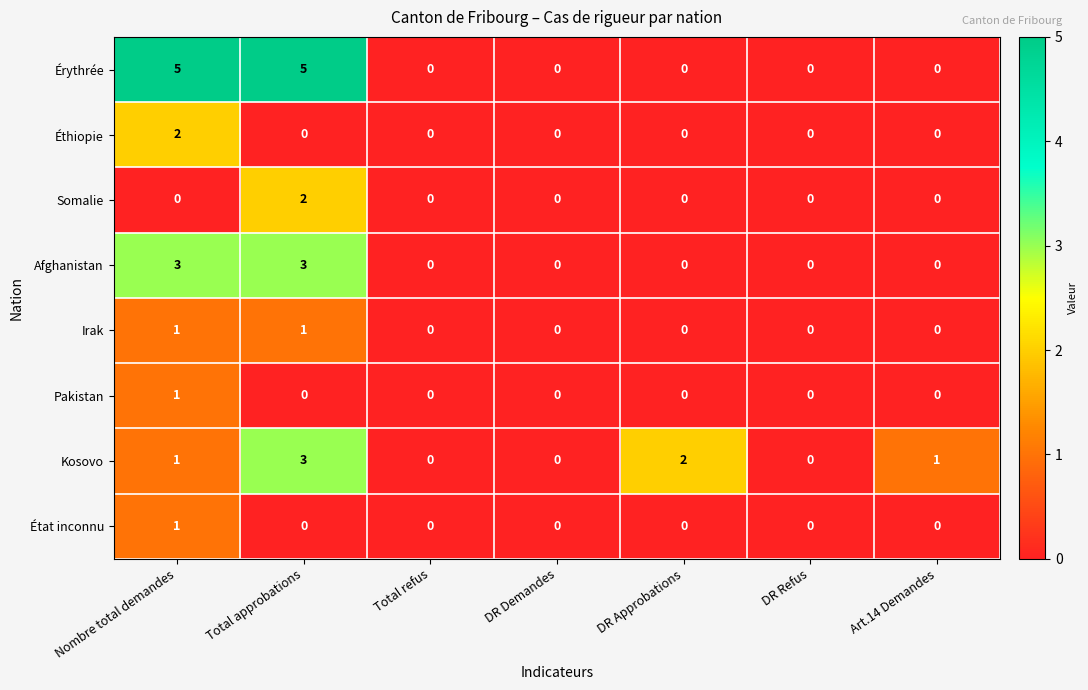

Between Nombre total demandes and DR Refus, which series saw the biggest shift?

Érythrée